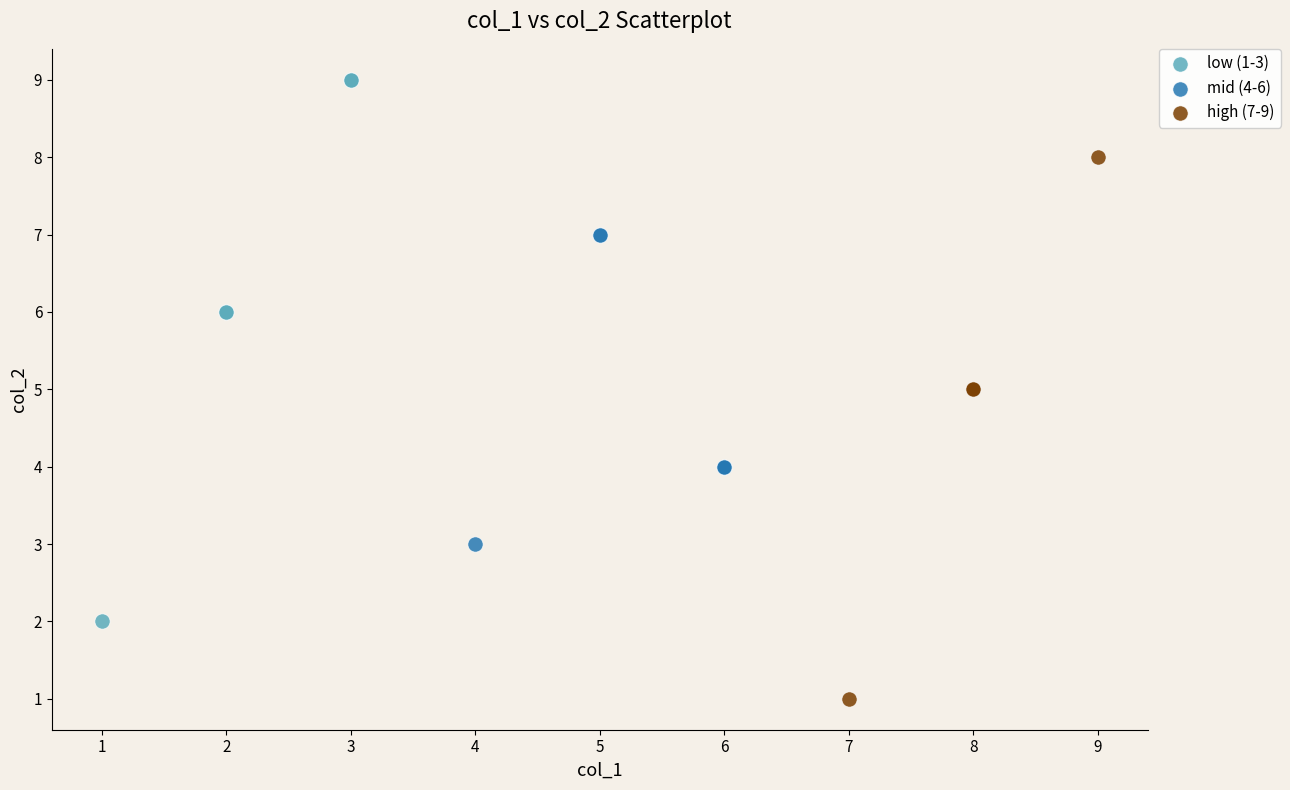

Which series contains the lowest Y value?

high (7-9)